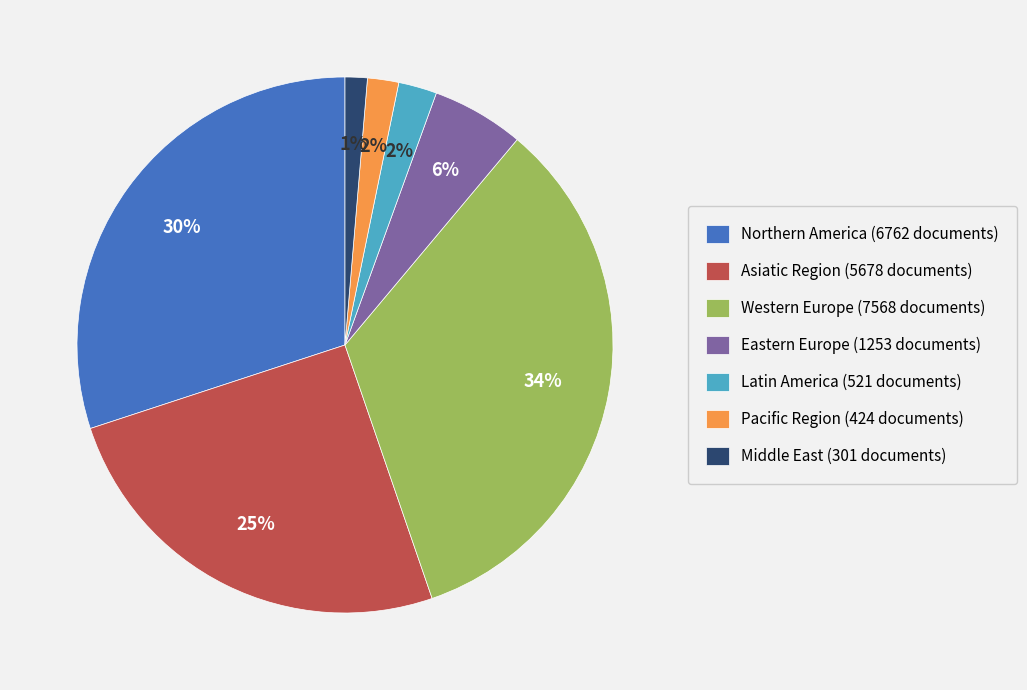

How many segments does this pie chart have?

7